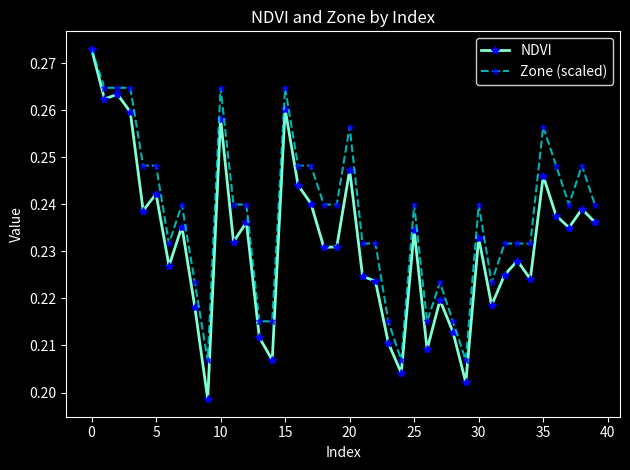

Which series has the largest total across all categories?

Zone (scaled)